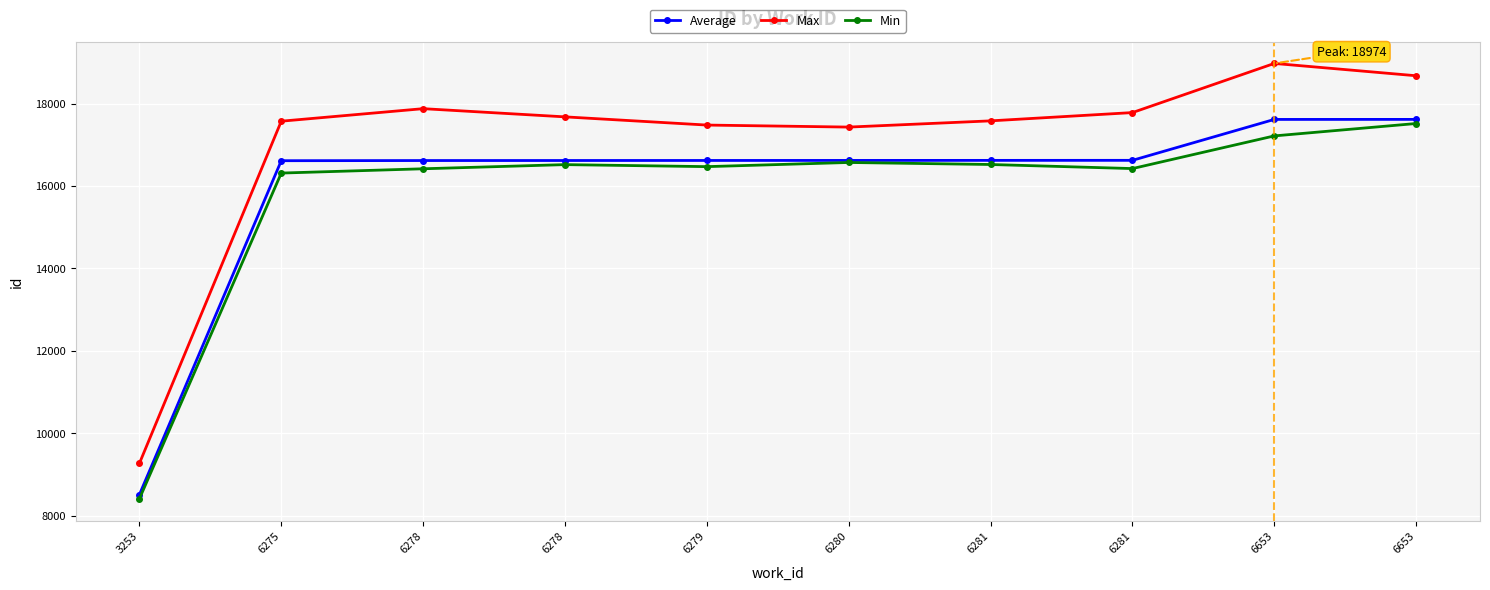

How many values in the Average series are below 16620?

5